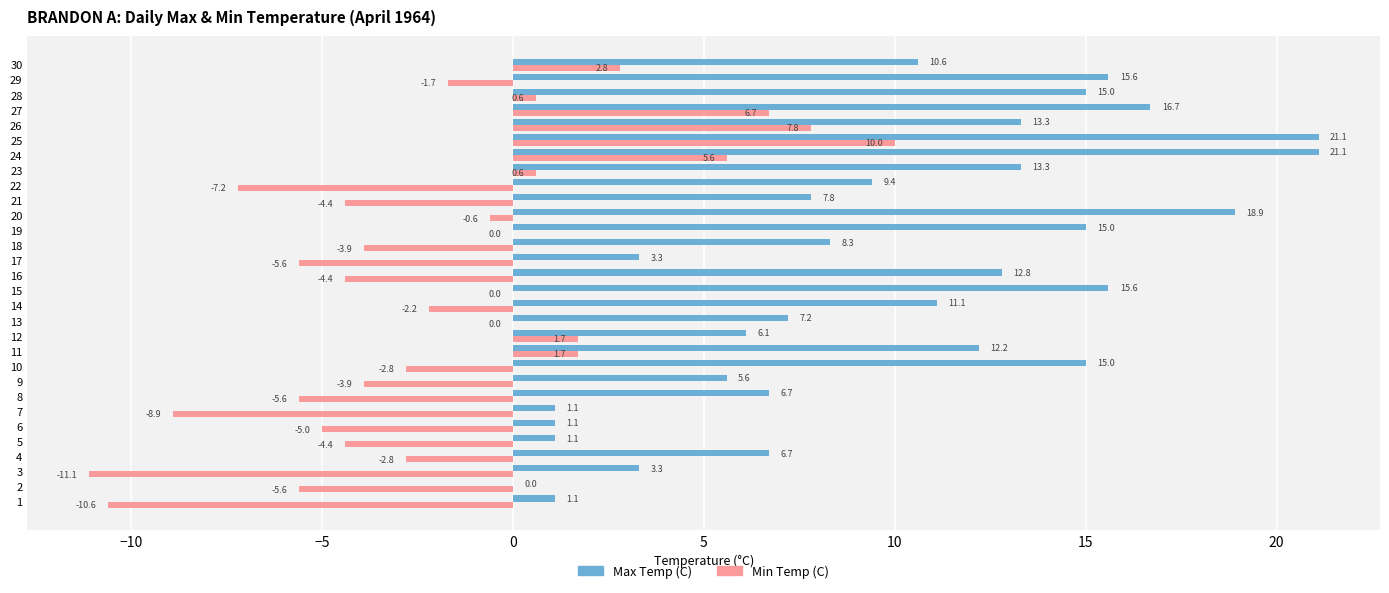

The Max Temp (C) series shows 37.1 at 24. True or false?

False